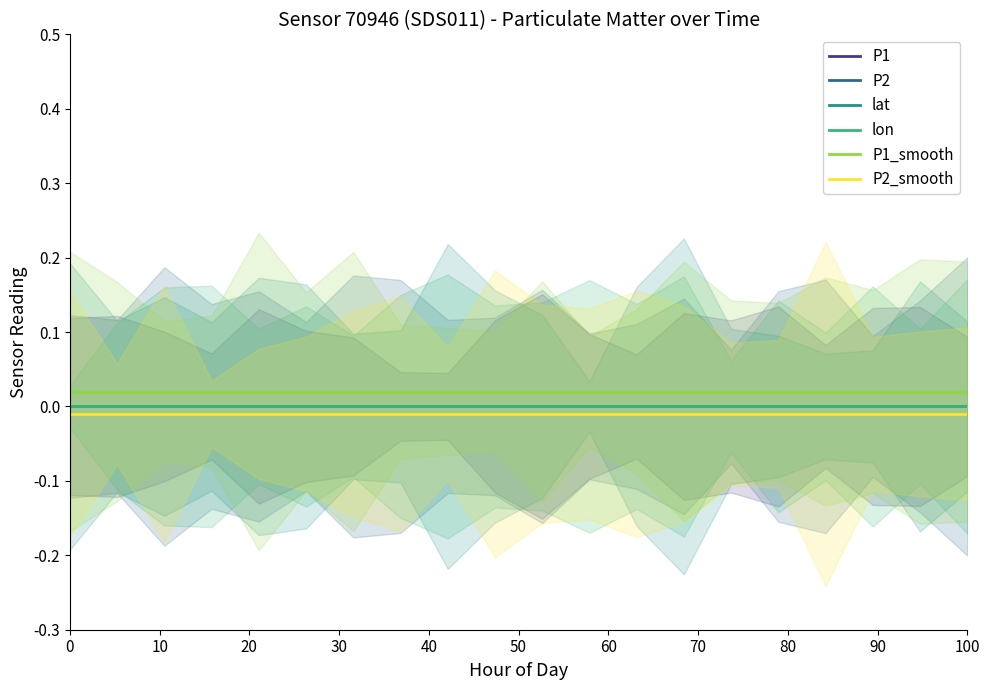

At how many categories does at least one series exceed 0?

20